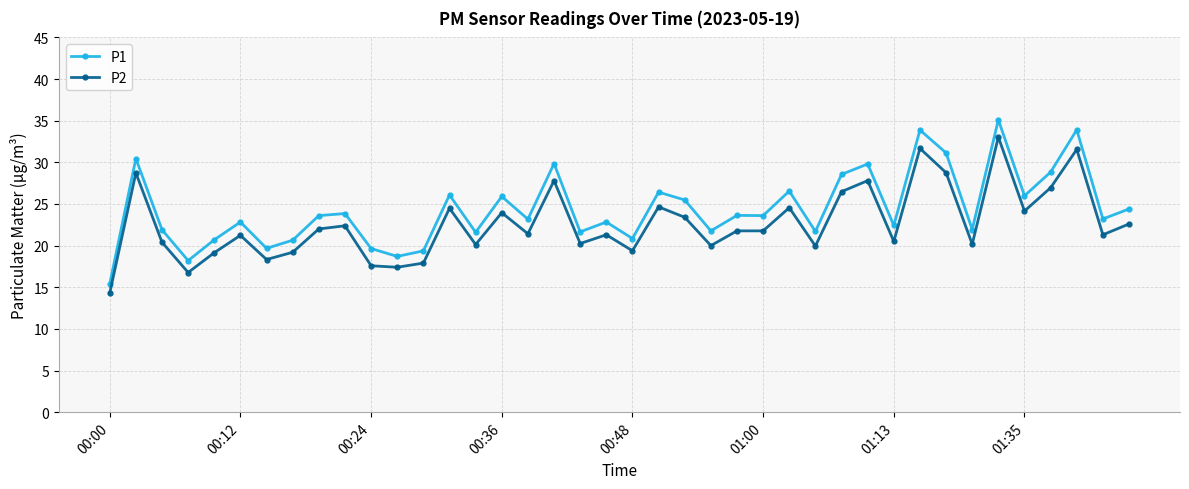

What is the sum of all P2 values?

905.1